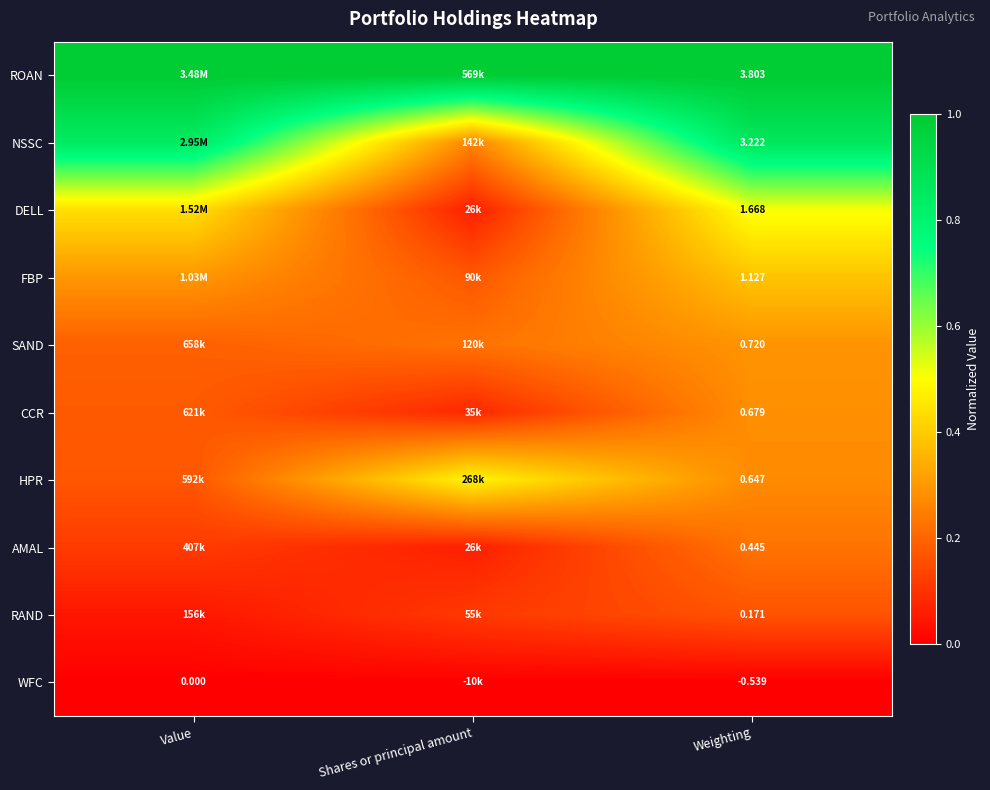

The value of NSSC at Weighting is 0.6. True or false?

False